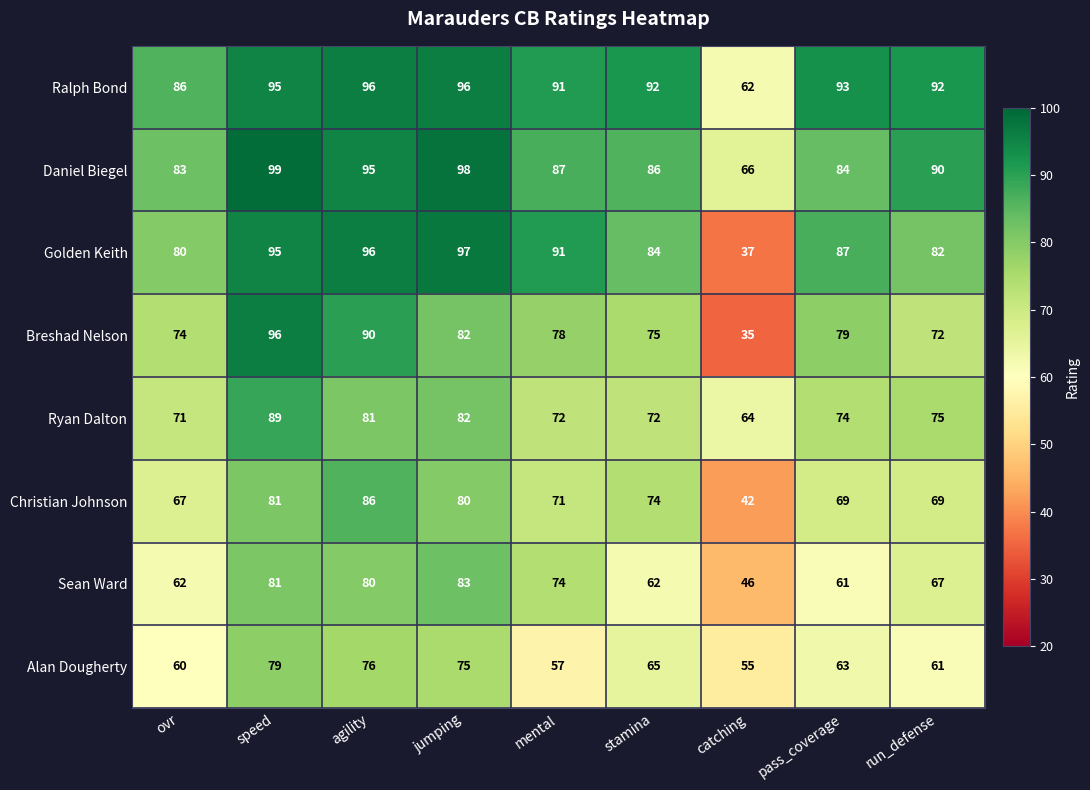

How many values in the Golden Keith series are below 87?

4